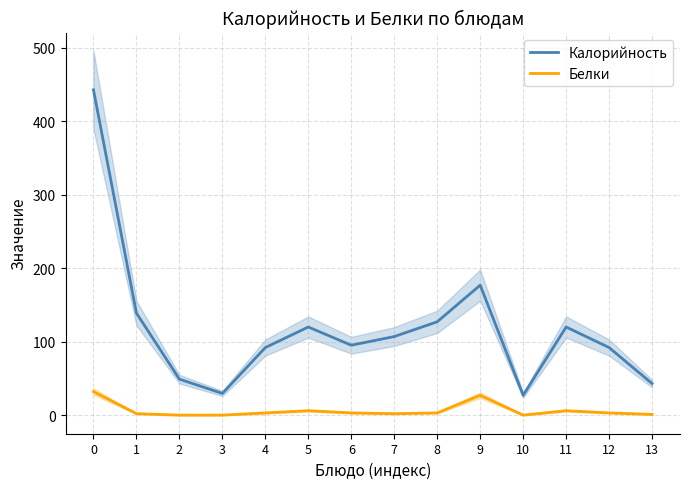

How many interior local valleys does the Белки series have?

2